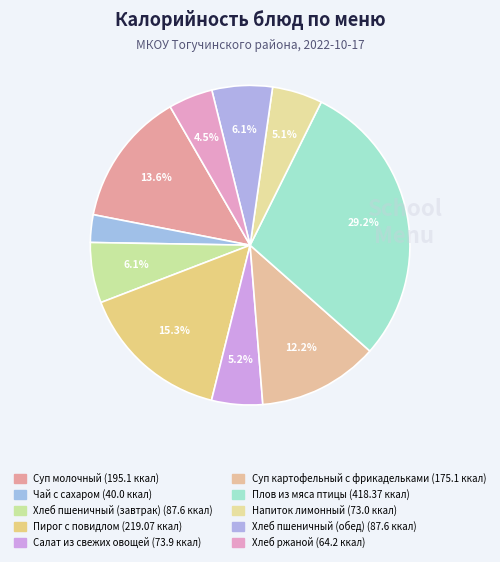

Rank the categories by value from lowest to highest.

Чай с сахаром, Хлеб ржаной, Напиток лимонный, Салат из свежих овощей, Хлеб пшеничный (завтрак), Хлеб пшеничный (обед), Суп картофельный с фрикадельками, Суп молочный, Пирог с повидлом, Плов из мяса птицы